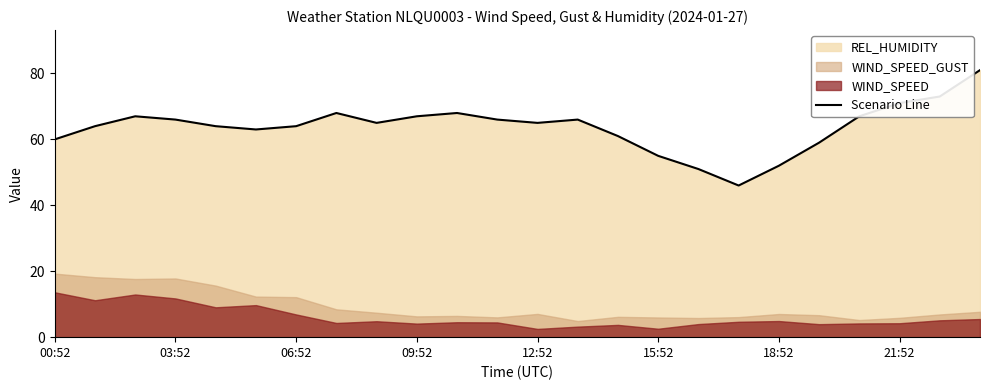

How many categories are shown in the chart?

24